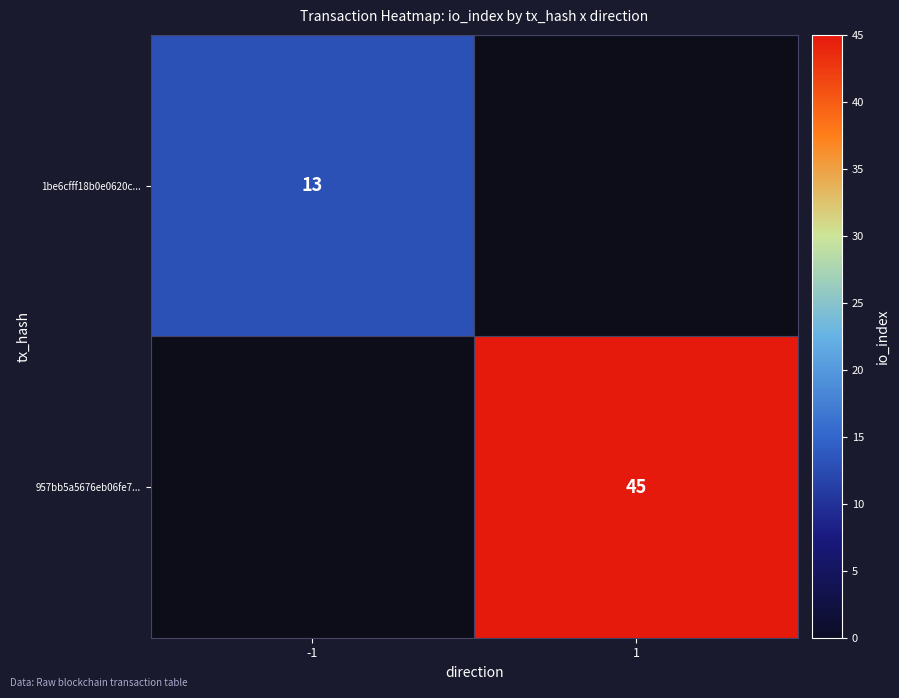

True or false: 1be6cfff18b0e0620c... has a value of 13 at -1.

True